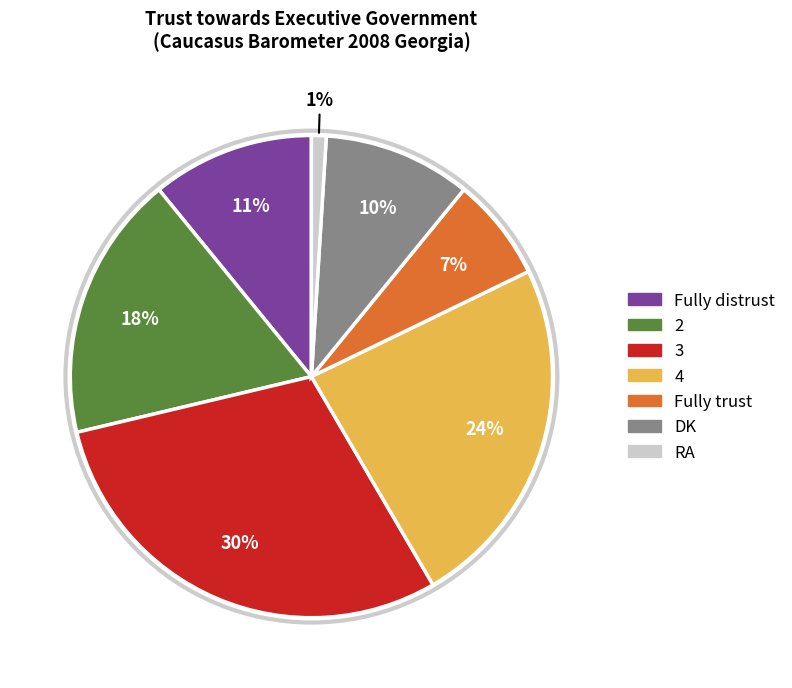

What percentage is the 3 slice, to the nearest percent?

30%